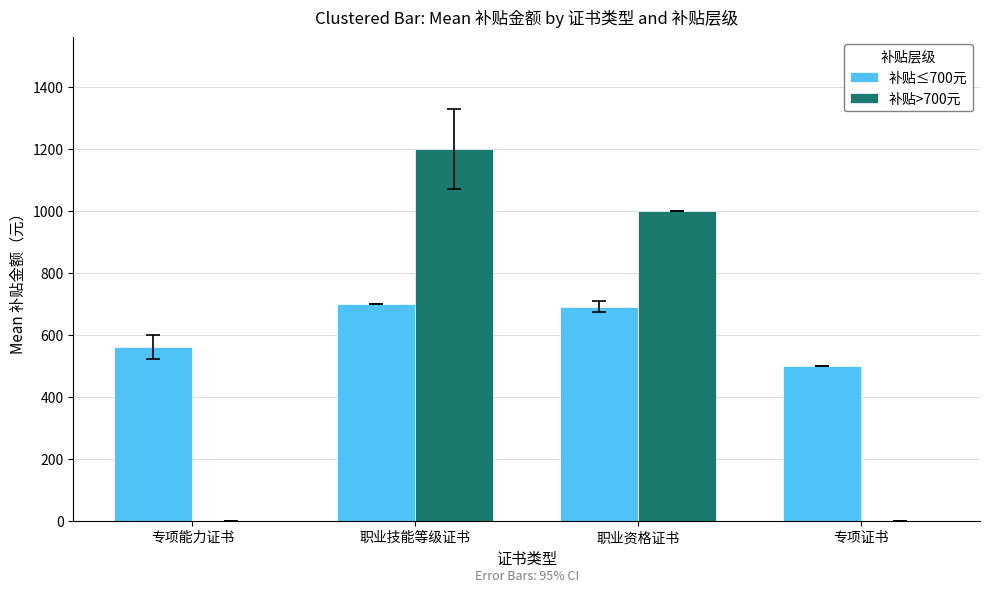

Where does the 补贴>700元 series first go above 1000?

职业技能等级证书